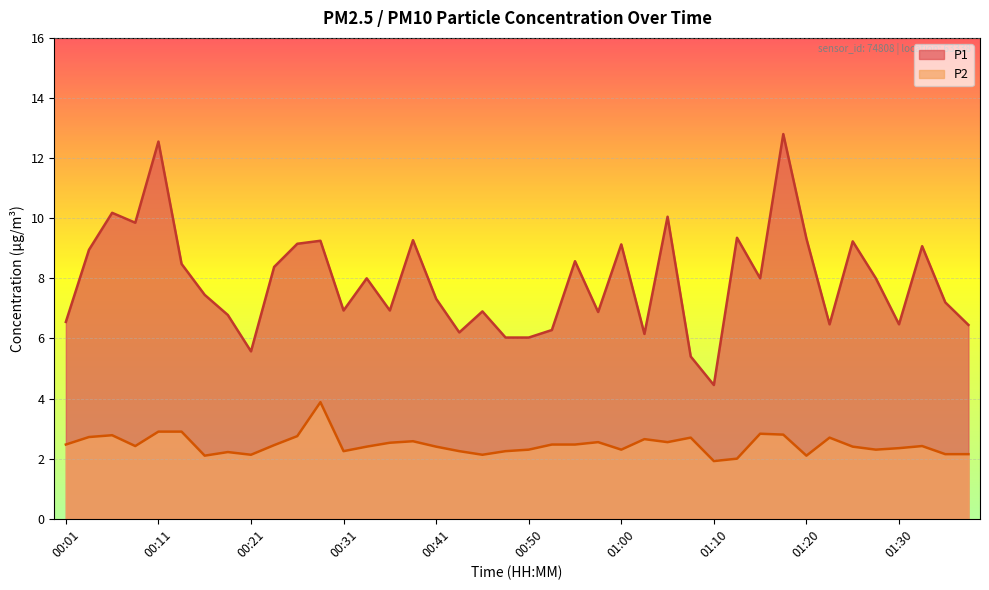

Which series has the widest spread of values?

P1